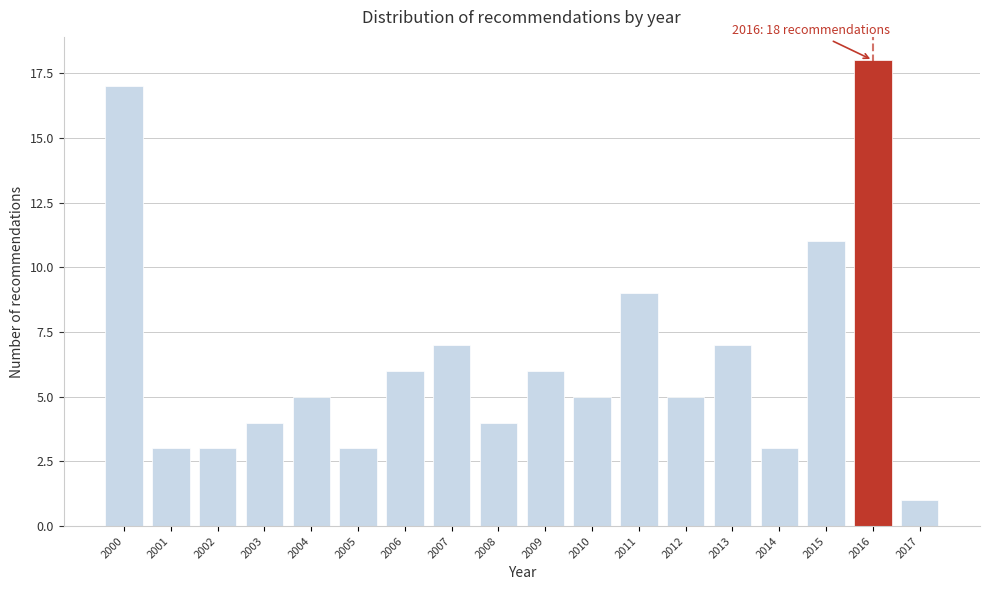

Reading right to left, list all the values displayed in this chart.

2017=1	2016=18	2015=11	2014=3	2013=7	2012=5	2011=9	2010=5	2009=6	2008=4	2007=7	2006=6	2005=3	2004=5	2003=4	2002=3	2001=3	2000=17